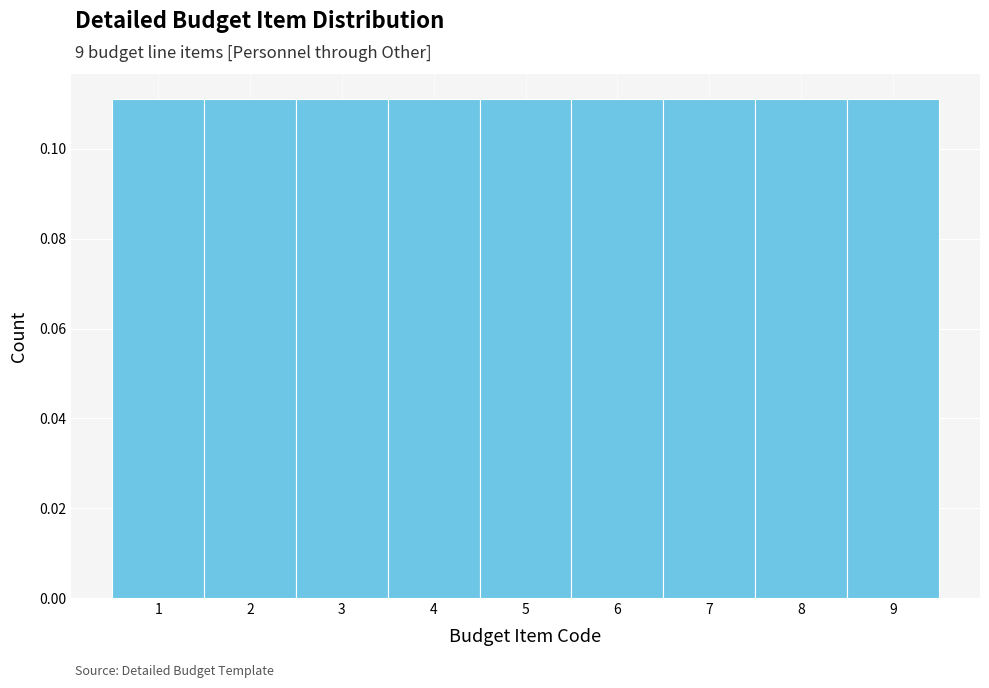

Reading left to right, list every bar in this chart as the range it spans on the x-axis followed by its height. The values are not printed on the chart, so give them approximately, as read against the axis.

0.5 to 1.5: 0.112
1.5 to 2.5: 0.112
2.5 to 3.5: 0.112
3.5 to 4.5: 0.112
4.5 to 5.5: 0.112
5.5 to 6.5: 0.112
6.5 to 7.5: 0.112
7.5 to 8.5: 0.112
8.5 to 9.5: 0.112